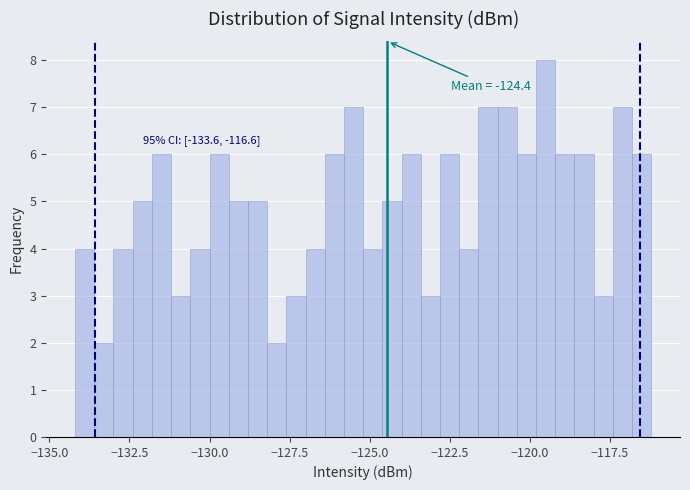

Around what value on the x-axis is the tallest bar? Give the approximate position of its centre, as read against the axis.

-119.5